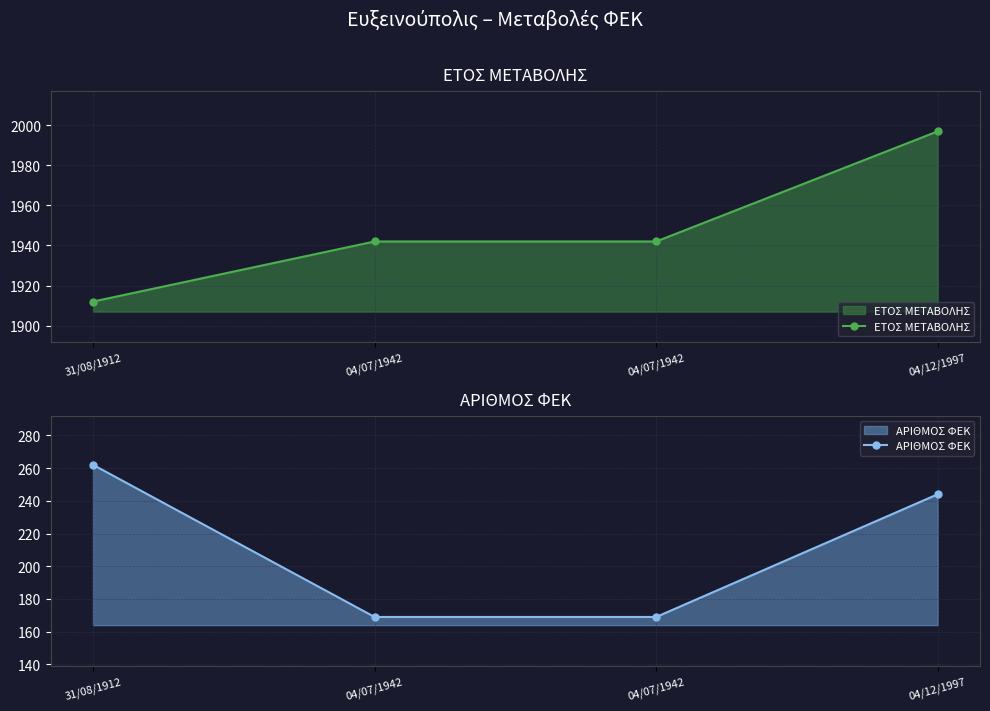

How many data points in ΑΡΙΘΜΟΣ ΦΕΚ are less than 244?

2